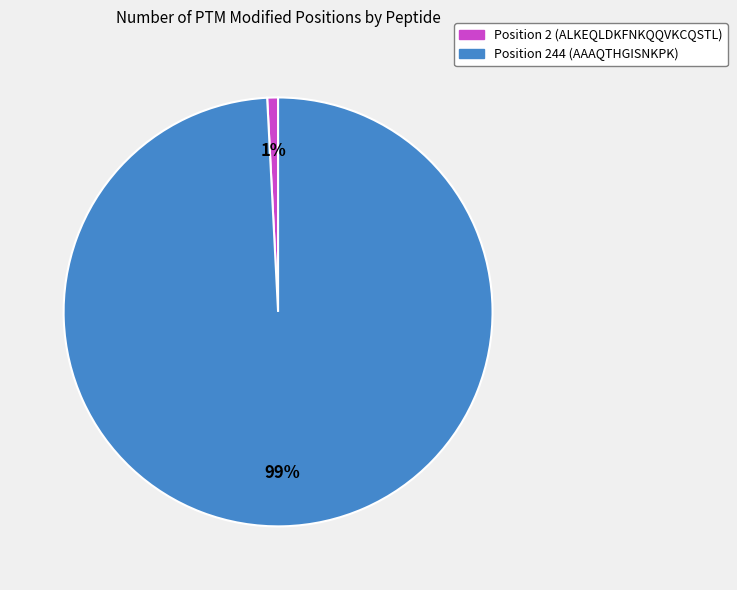

Rank the categories by value from highest to lowest.

Position 244 (AAAQTHGISNKPK), Position 2 (ALKEQLDKFNKQQVKCQSTL)